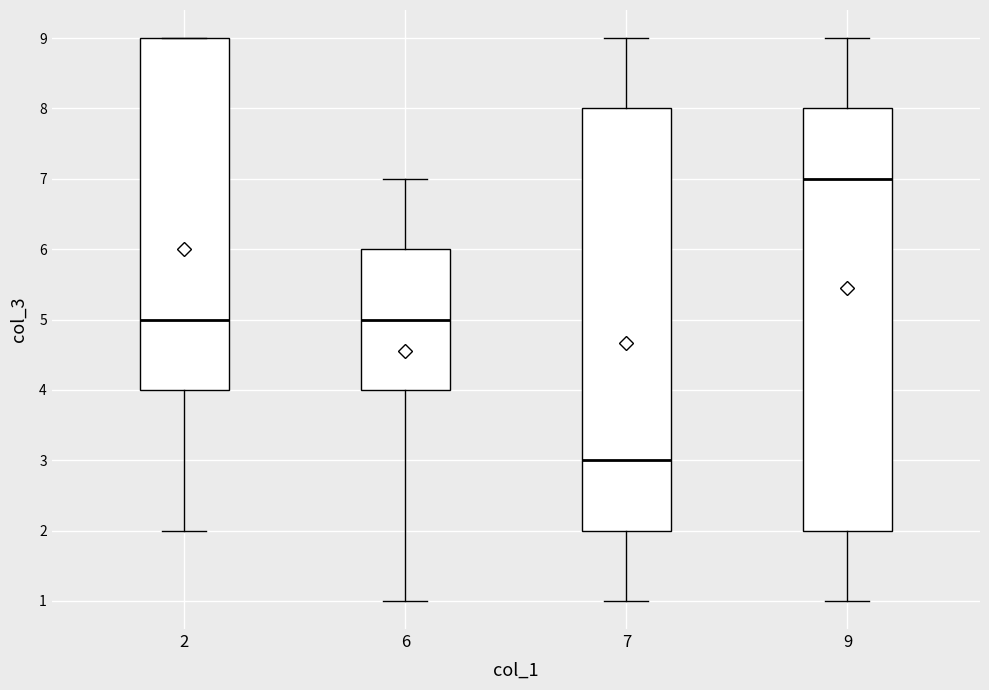

Reading left to right, transcribe this box plot: for each box, give where its median line is, the range the box spans, and where its two whiskers end, as read against the y-axis. The values are not printed on the chart, so give them approximately, as read against the axis.

2: median 5, box 4 to 9, whiskers 2 to 9
6: median 5, box 4 to 6, whiskers 1 to 7
7: median 3, box 2 to 8, whiskers 1 to 9
9: median 7, box 2 to 8, whiskers 1 to 9